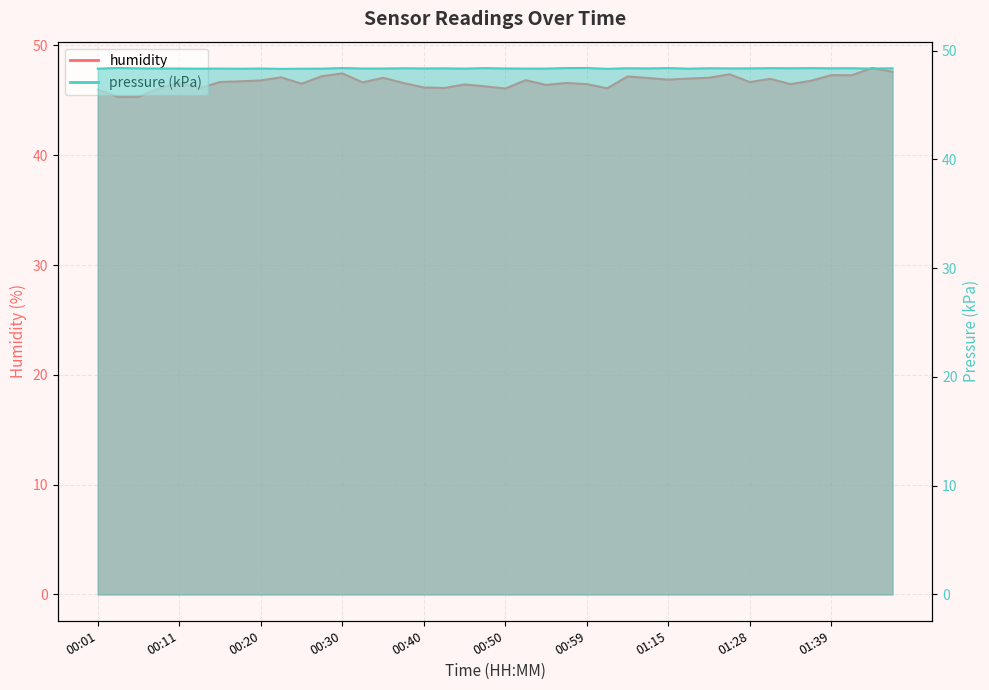

At which label does humidity first exceed 46?

00:08